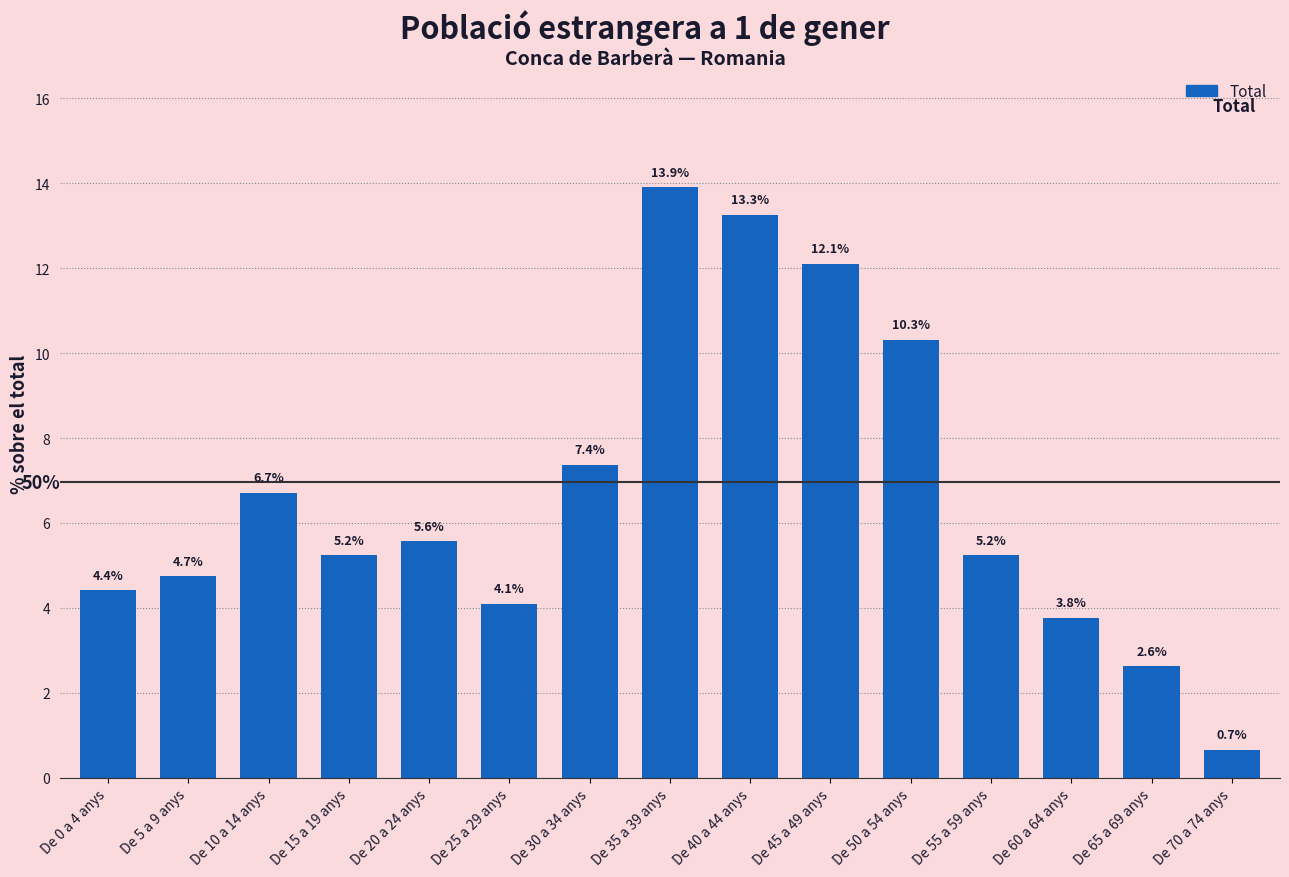

What value does the data have at De 65 a 69 anys?

2.6